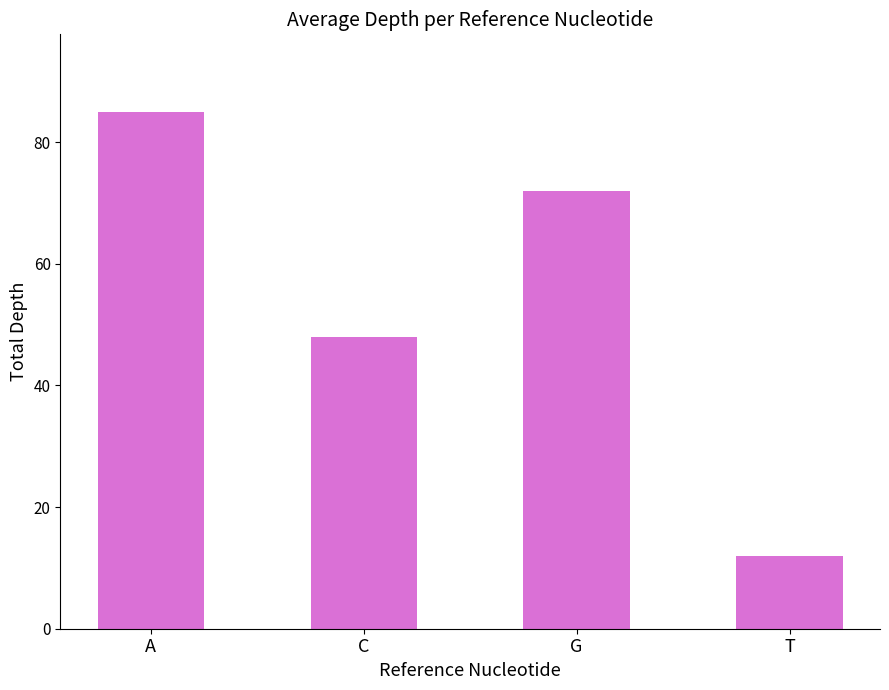

How many distinct data groups are displayed?

1